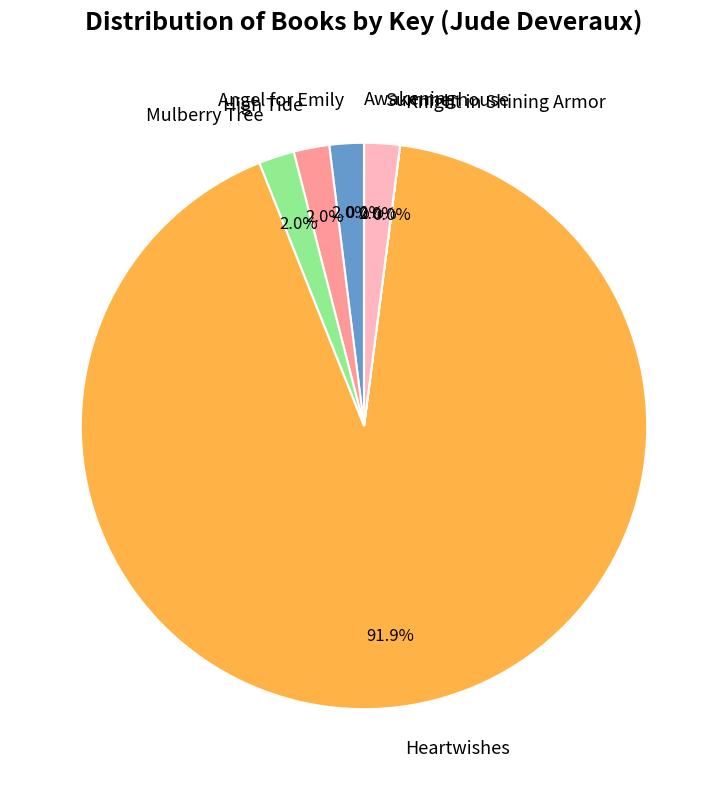

What percentage is the Heartwishes slice, to the nearest percent?

92%